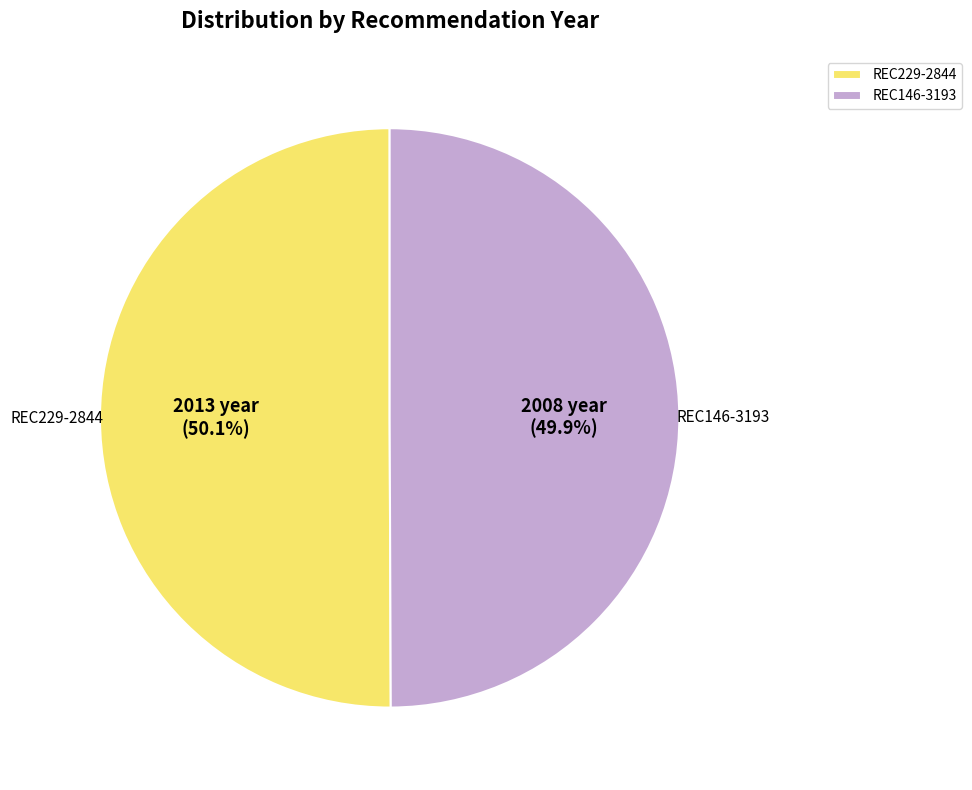

How many slices are in this pie chart?

2